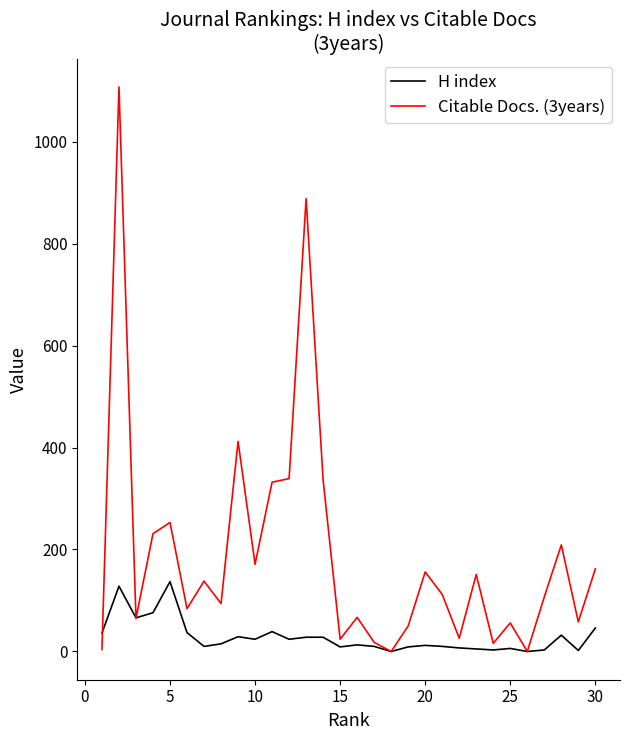

Which series has the widest spread of values?

Citable Docs. (3years)